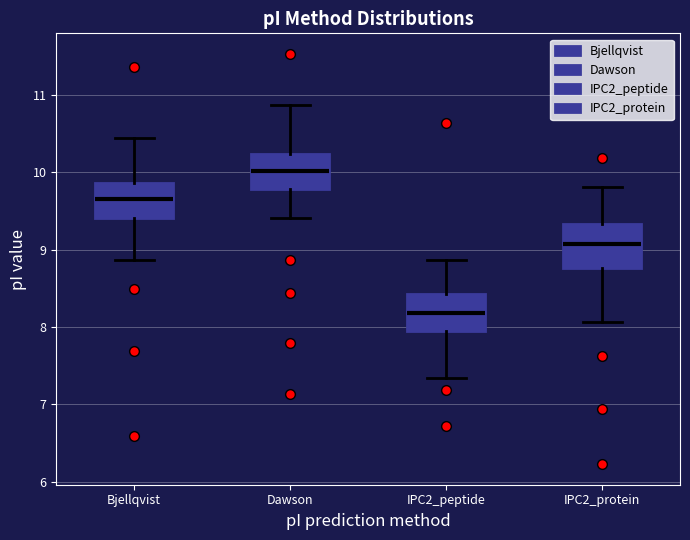

Where does the lower whisker of the box for IPC2_protein end on the y-axis? The values are not printed on the chart, so give them approximately, as read against the axis.

8.1